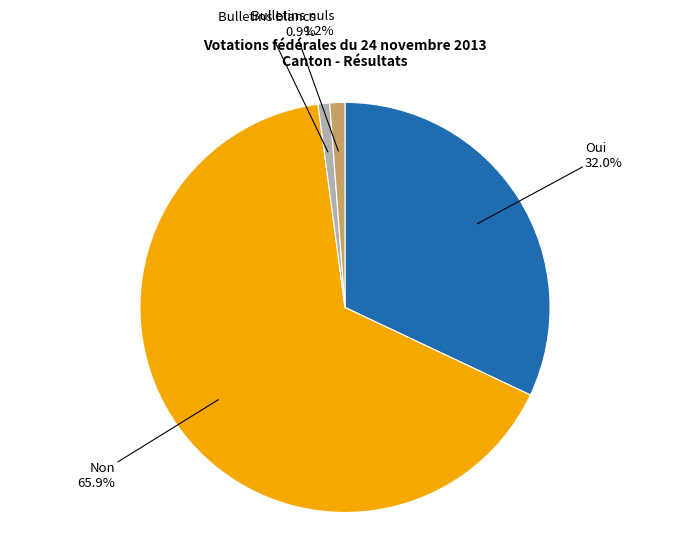

Which slice is the largest?

Non